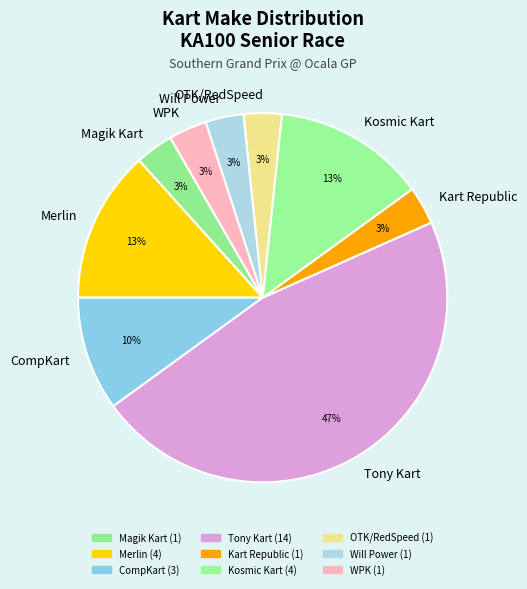

Between Tony Kart and Magik Kart, which is larger?

Tony Kart